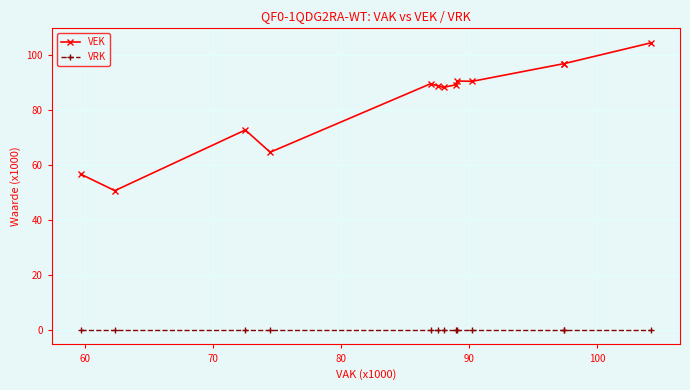

List the series in order of their overall mean, lowest first.

VRK, VEK